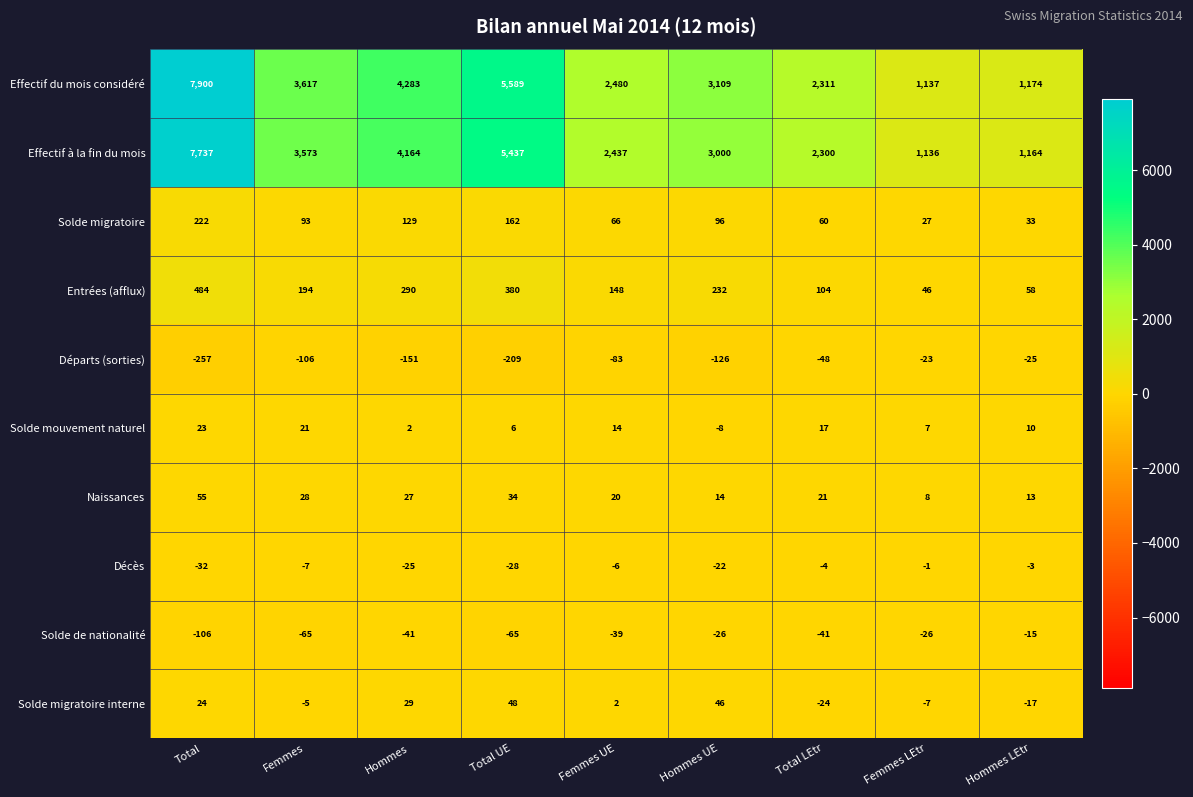

Count the number of data series in this chart.

10